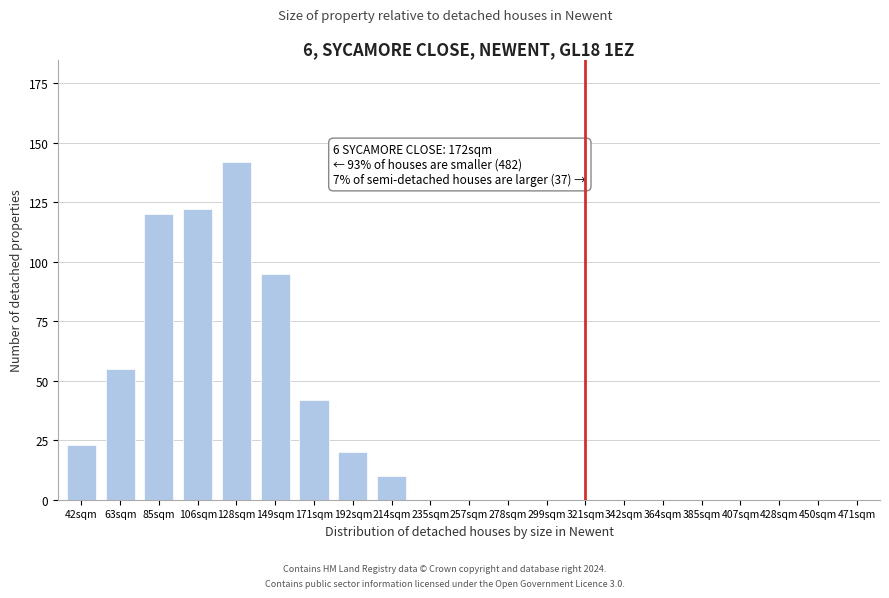

Reading left to right, transcribe all the data shown in this chart.

42sqm=23	63sqm=55	85sqm=120	106sqm=122	128sqm=142	149sqm=95	171sqm=42	192sqm=20	214sqm=10	235sqm=0	257sqm=0	278sqm=0	299sqm=0	321sqm=0	342sqm=0	364sqm=0	385sqm=0	407sqm=0	428sqm=0	450sqm=0	471sqm=0